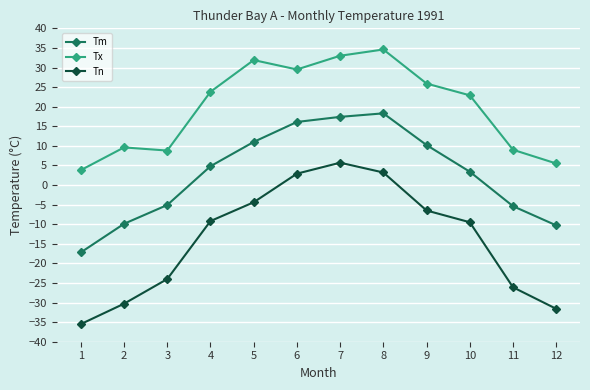

How many values in the Tn series exceed -9?

5